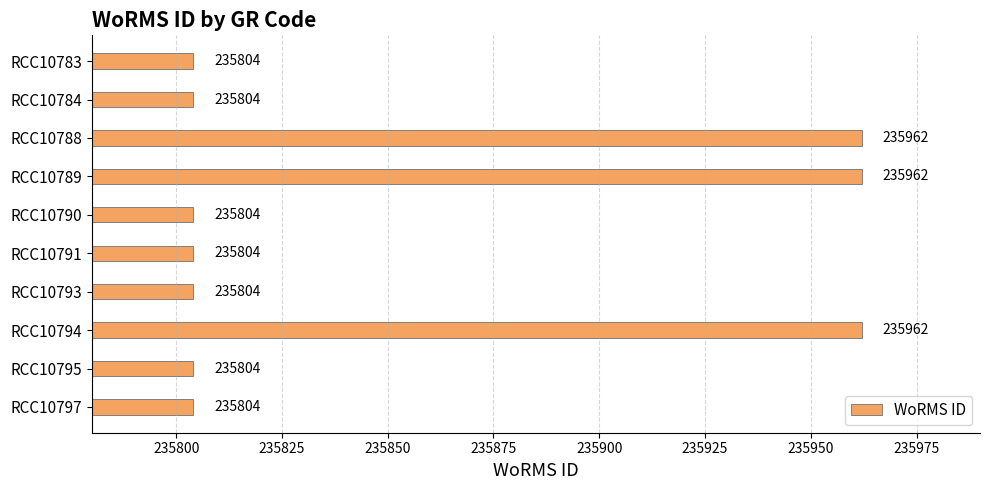

What is the change in value from RCC10789 to RCC10795?

-158